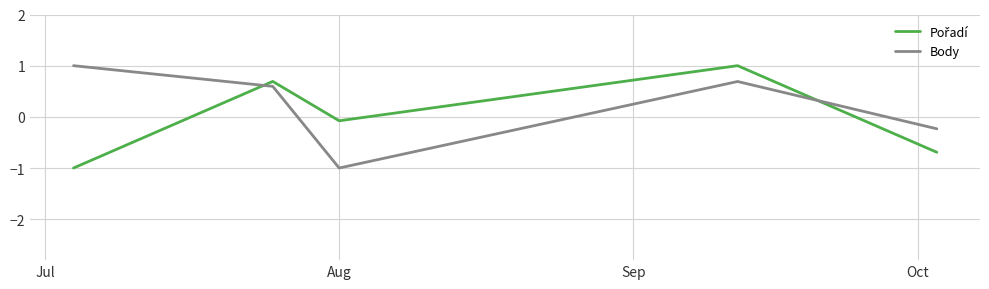

Which series has the largest total across all categories?

Body